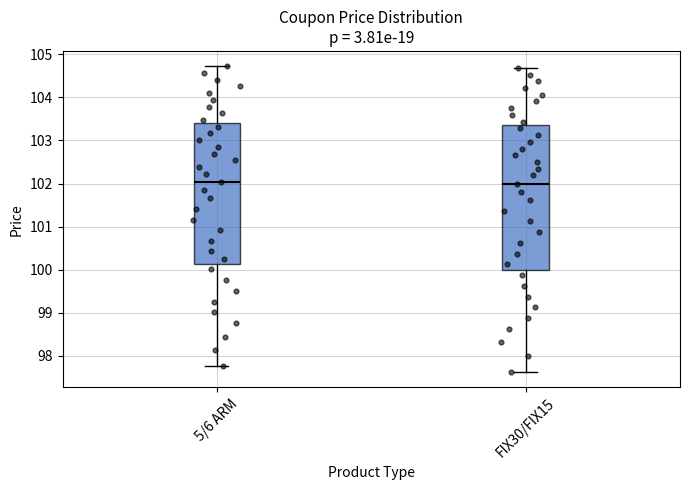

Reading left to right, transcribe this box plot: for each box, give where its median line is, the range the box spans, and where its two whiskers end, as read against the y-axis. The values are not printed on the chart, so give them approximately, as read against the axis.

5/6 ARM: median 102.0, box 100.1 to 103.4, whiskers 97.8 to 104.7
FIX30/FIX15: median 102.0, box 100.0 to 103.4, whiskers 97.6 to 104.7